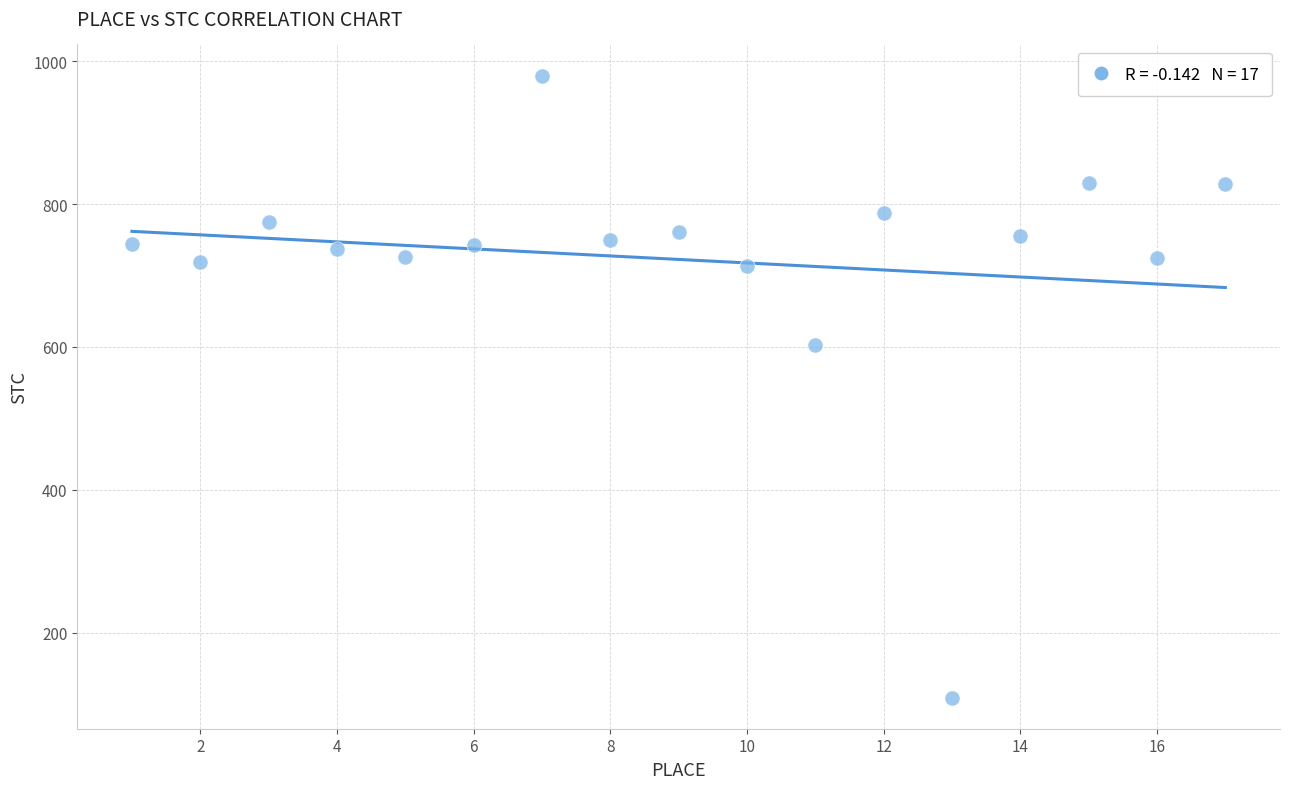

What is the range of X values (max minus min)?

16